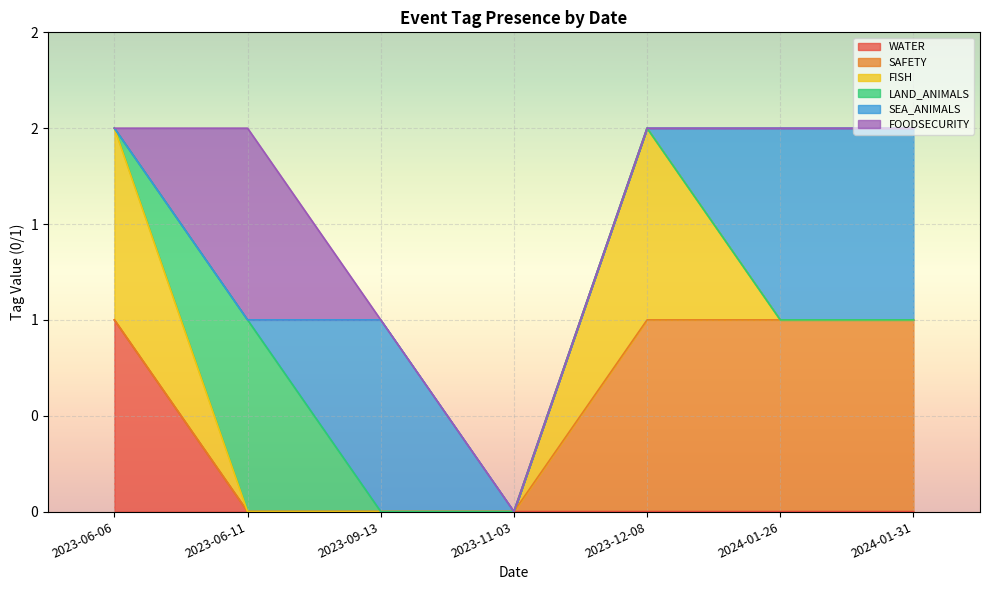

True or false: FOODSECURITY and LAND_ANIMALS cross at least once.

False